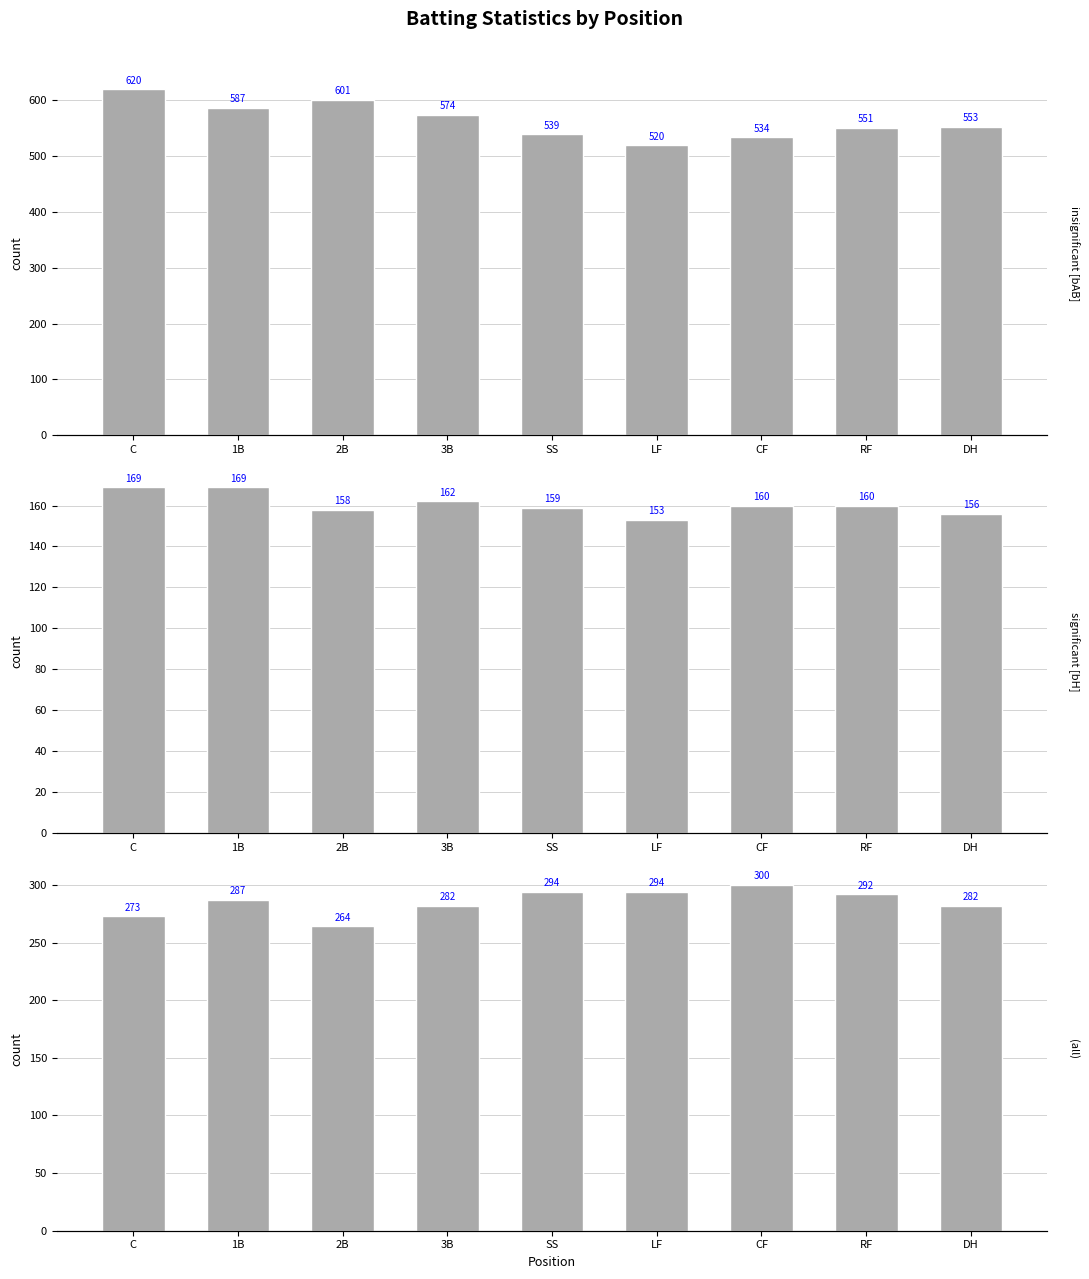

List the series in order of their overall mean, highest first.

insignificant [bAB], (all), significant [bH]